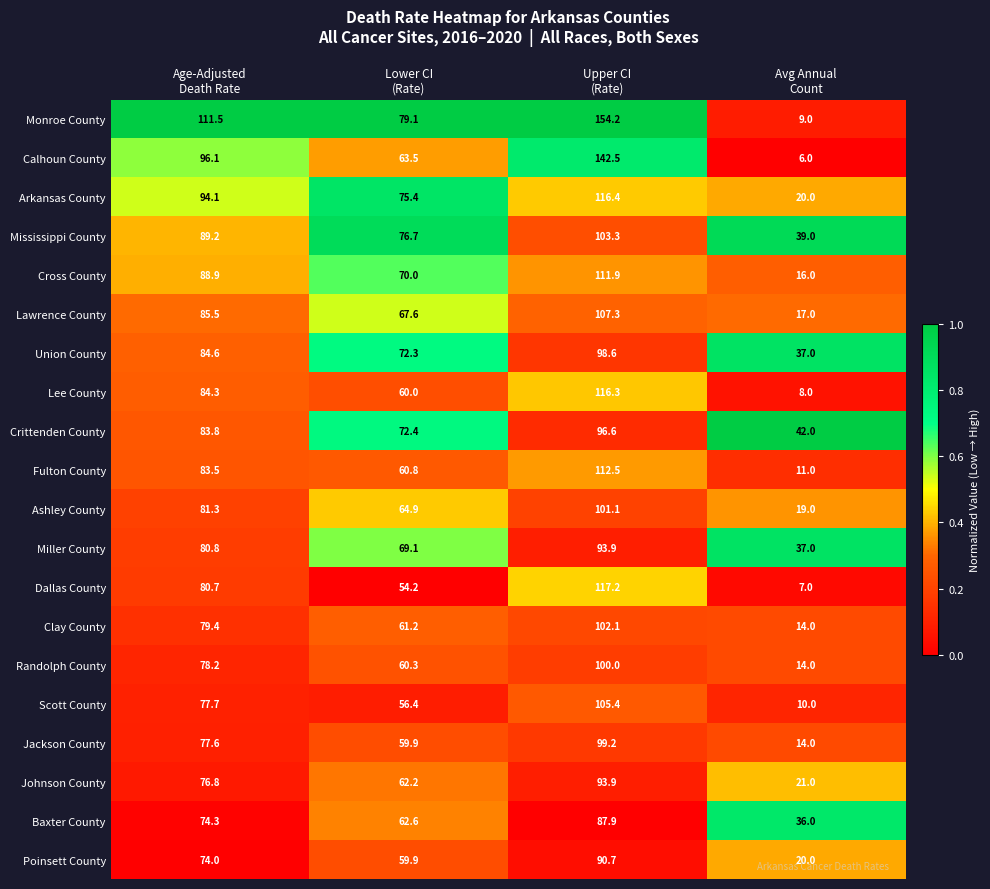

What is the sum of all Union County values?

292.5